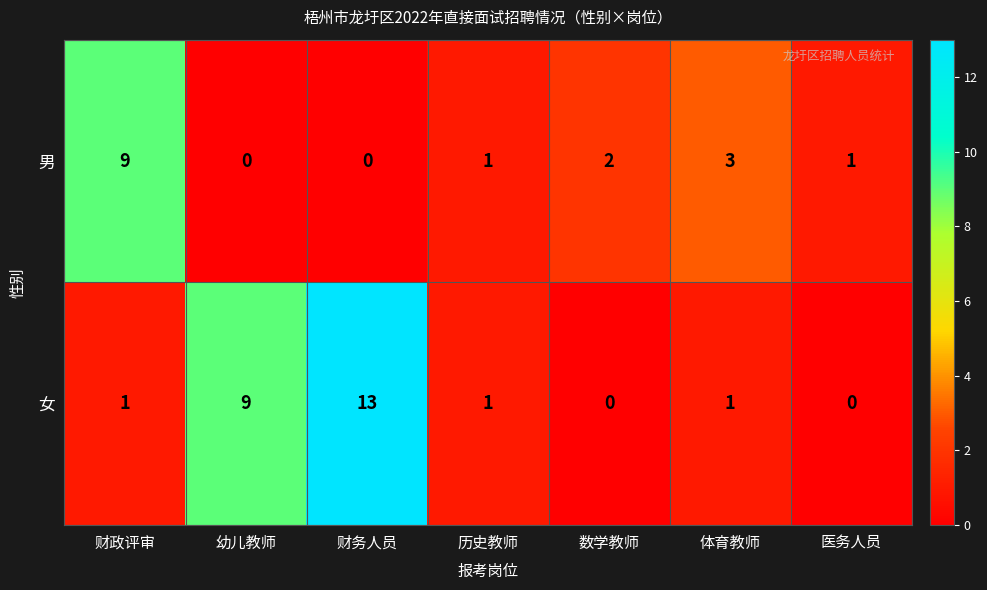

Is it true that 女 equals 1 at 财政评审?

True